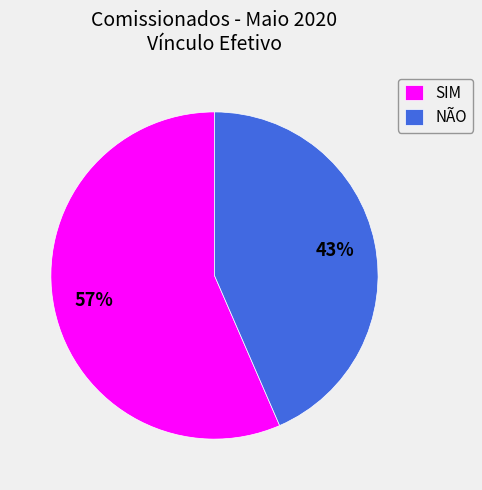

Is the sum of NÃO and SIM greater than half?

Yes